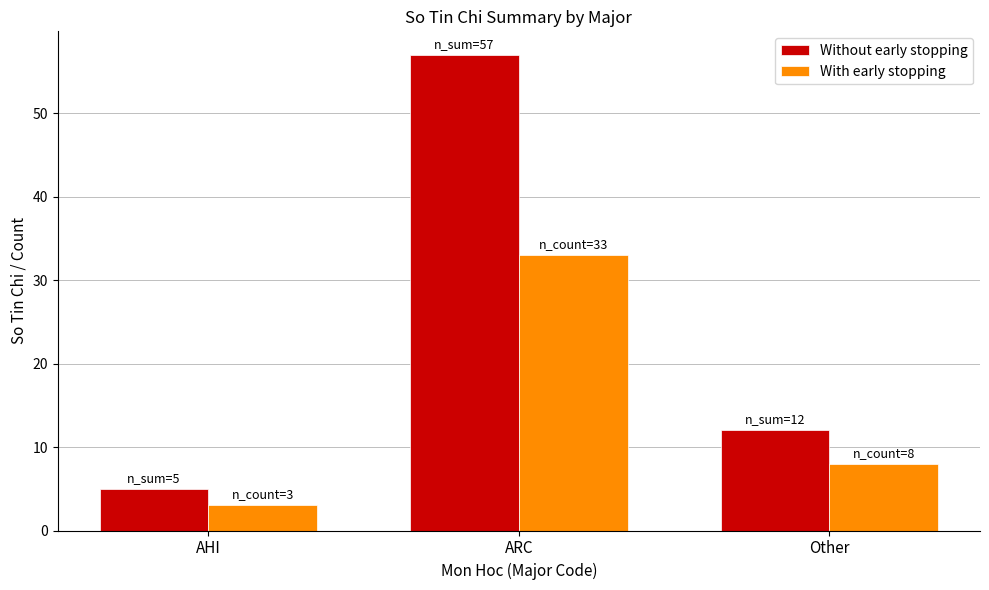

At Other, list the series in order from largest to smallest.

Without early stopping, With early stopping